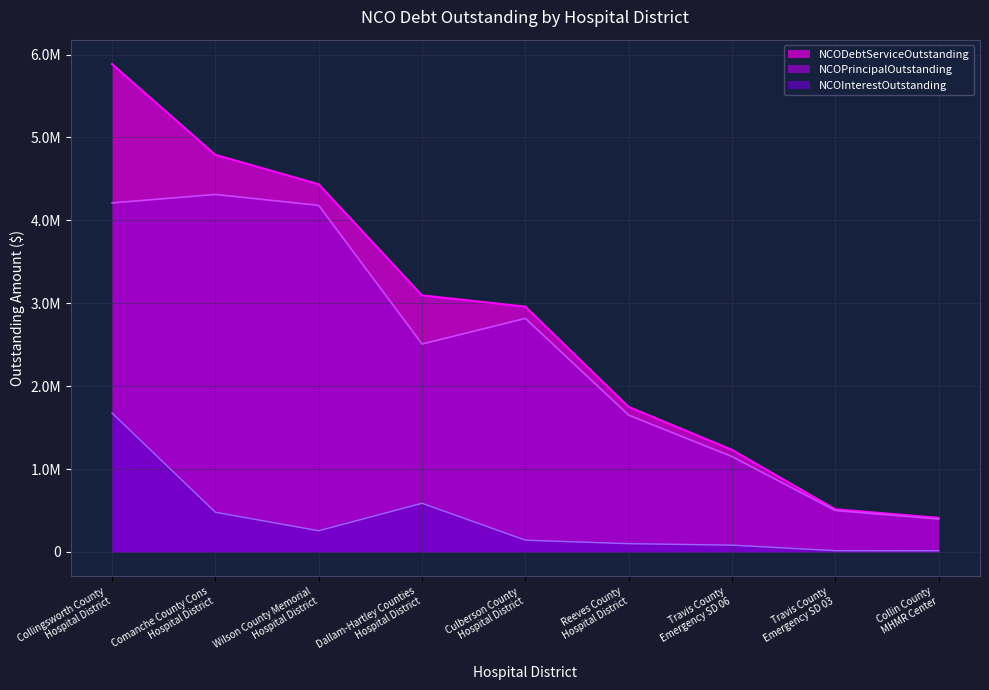

What is the total value across all series at Comanche County Cons
Hospital District?

9580911.2